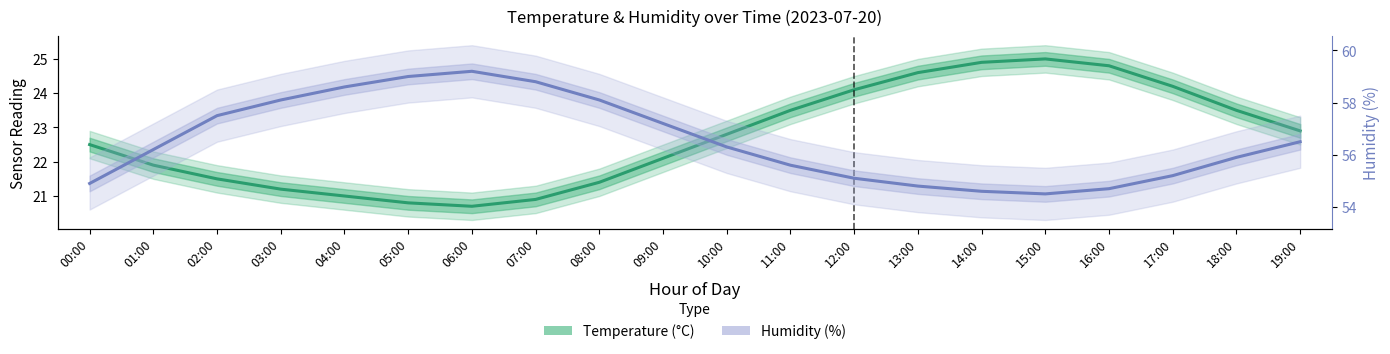

What position from the right is 03:00?

17